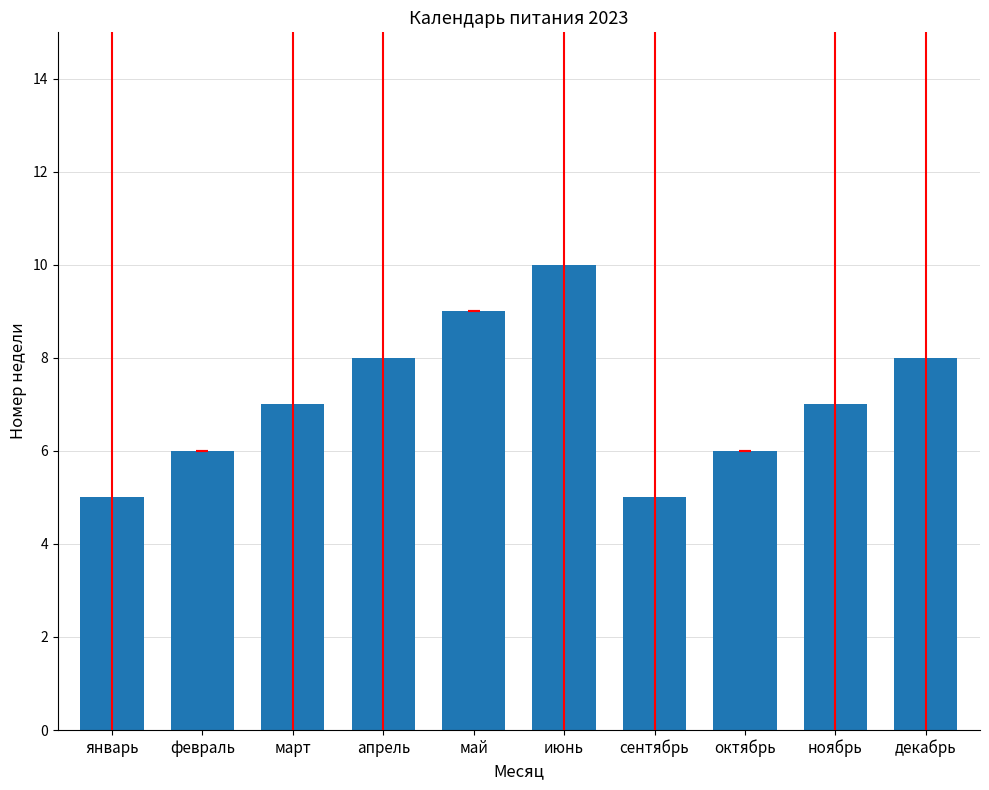

True or false: the data shows 4 at июнь.

False